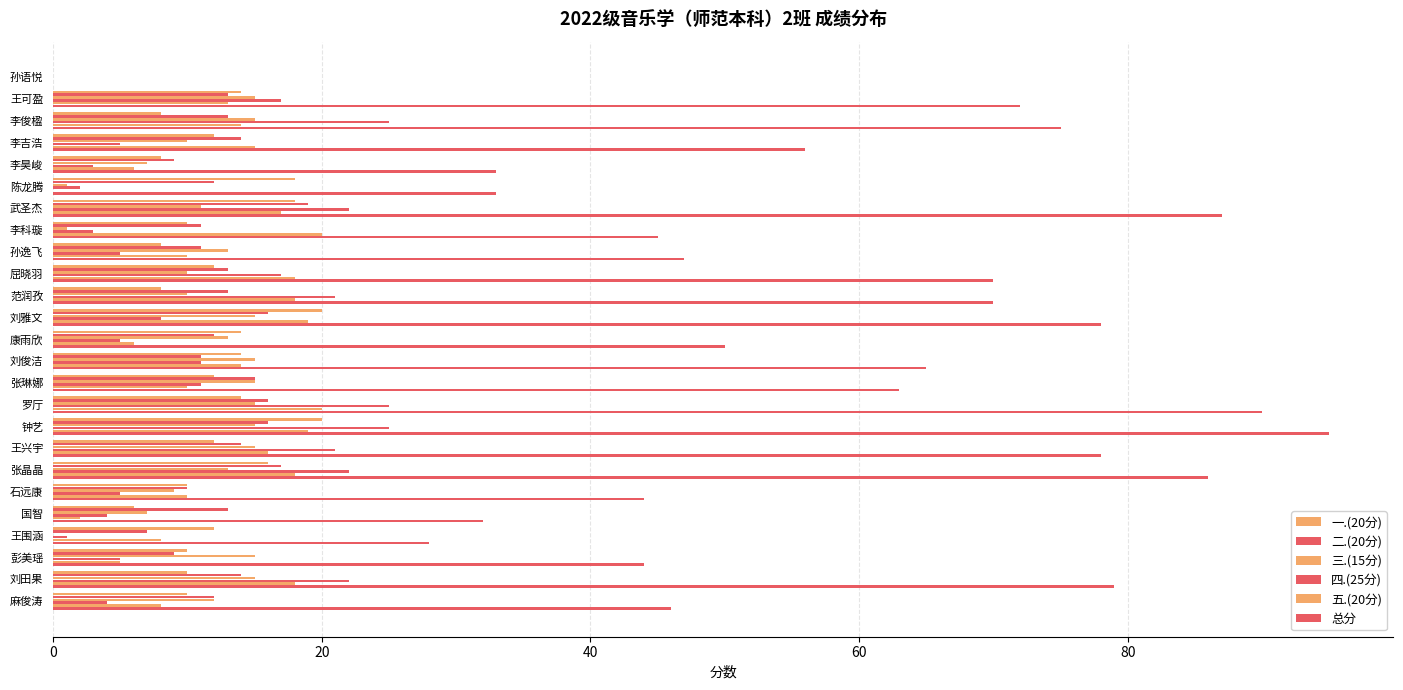

How many data points does each series have?

25